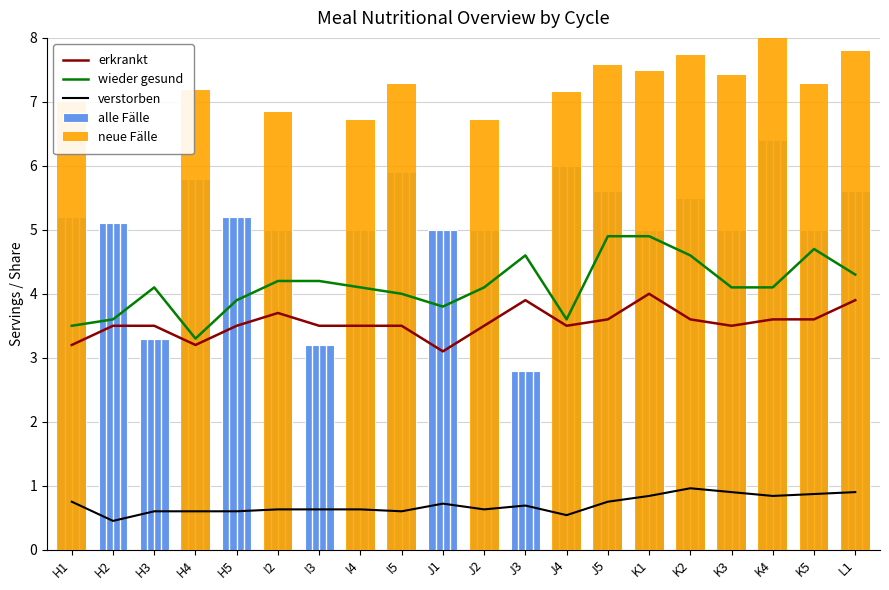

What position from the left is H3?

3